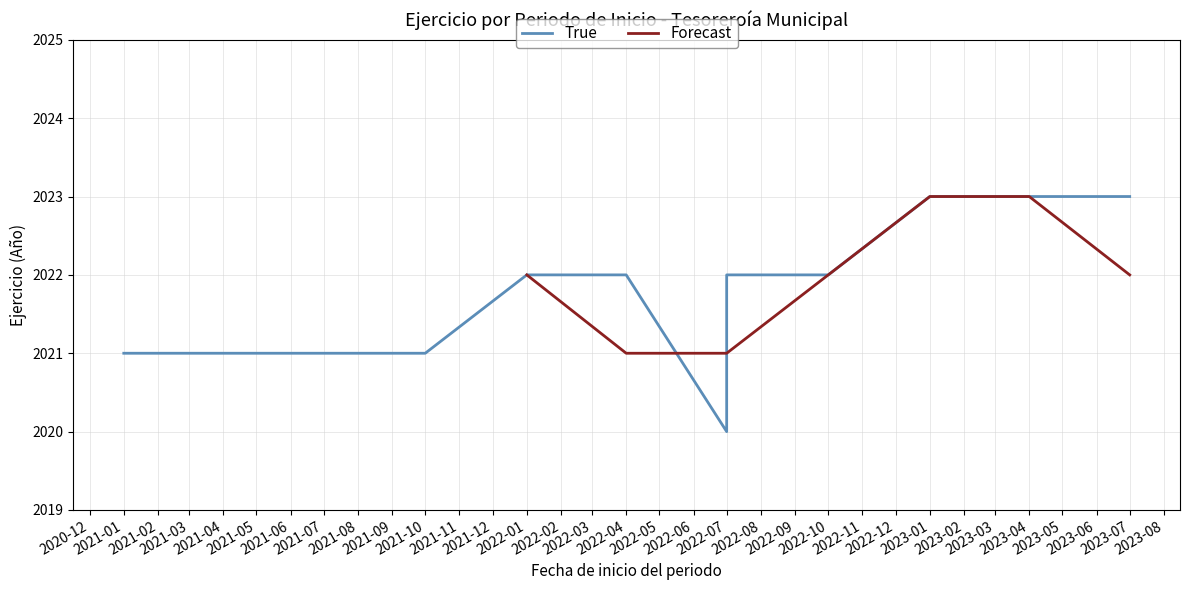

The True series shows 2022 at 01/07/2022. True or false?

True